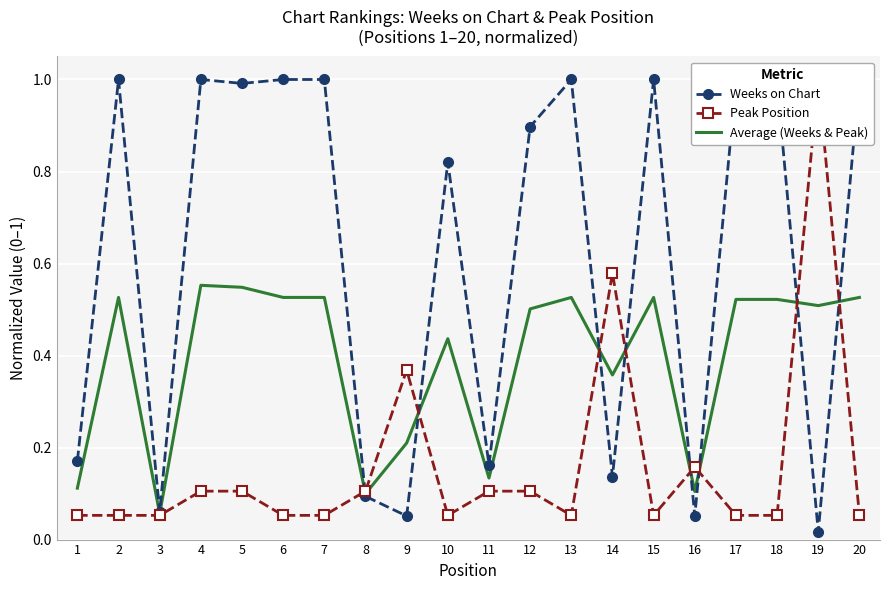

Reading right to left, what are all the values shown in this chart?

Weeks on Chart: 20=1.0	19=0.0	18=1.0	17=1.0	16=0.1	15=1.0	14=0.1	13=1.0	12=0.9	11=0.2	10=0.8	9=0.1	8=0.1	7=1.0	6=1.0	5=1.0	4=1.0	3=0.1	2=1.0	1=0.2
Peak Position: 20=0.1	19=1.0	18=0.1	17=0.1	16=0.2	15=0.1	14=0.6	13=0.1	12=0.1	11=0.1	10=0.1	9=0.4	8=0.1	7=0.1	6=0.1	5=0.1	4=0.1	3=0.1	2=0.1	1=0.1
Average (Weeks & Peak): 20=0.5	19=0.5	18=0.5	17=0.5	16=0.1	15=0.5	14=0.4	13=0.5	12=0.5	11=0.1	10=0.4	9=0.2	8=0.1	7=0.5	6=0.5	5=0.5	4=0.6	3=0.1	2=0.5	1=0.1